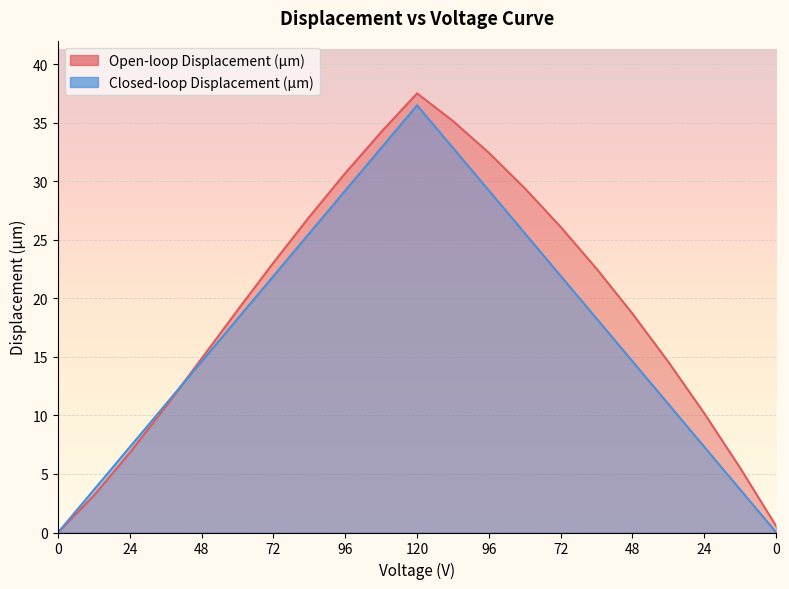

What is the average value of the Closed-loop Displacement (µm) series?

17.4